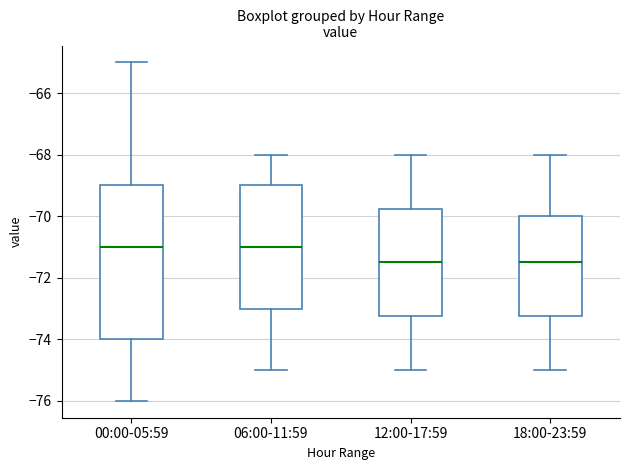

Reading left to right, transcribe this box plot: for each box, give where its median line is, the range the box spans, and where its two whiskers end, as read against the y-axis. The values are not printed on the chart, so give them approximately, as read against the axis.

00:00-05:59: median -71.0, box -74.0 to -69.0, whiskers -76.0 to -65.0
06:00-11:59: median -71.0, box -73.0 to -69.0, whiskers -75.0 to -68.0
12:00-17:59: median -71.4, box -73.2 to -69.8, whiskers -75.0 to -68.0
18:00-23:59: median -71.4, box -73.2 to -70.0, whiskers -75.0 to -68.0